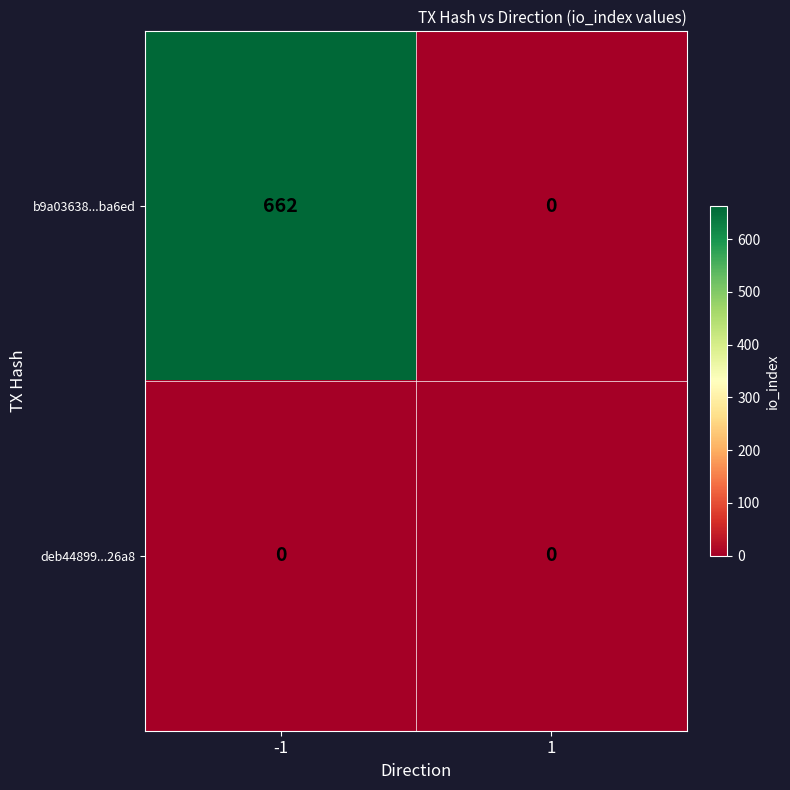

What is the average value of the b9a03638...ba6ed series?

331